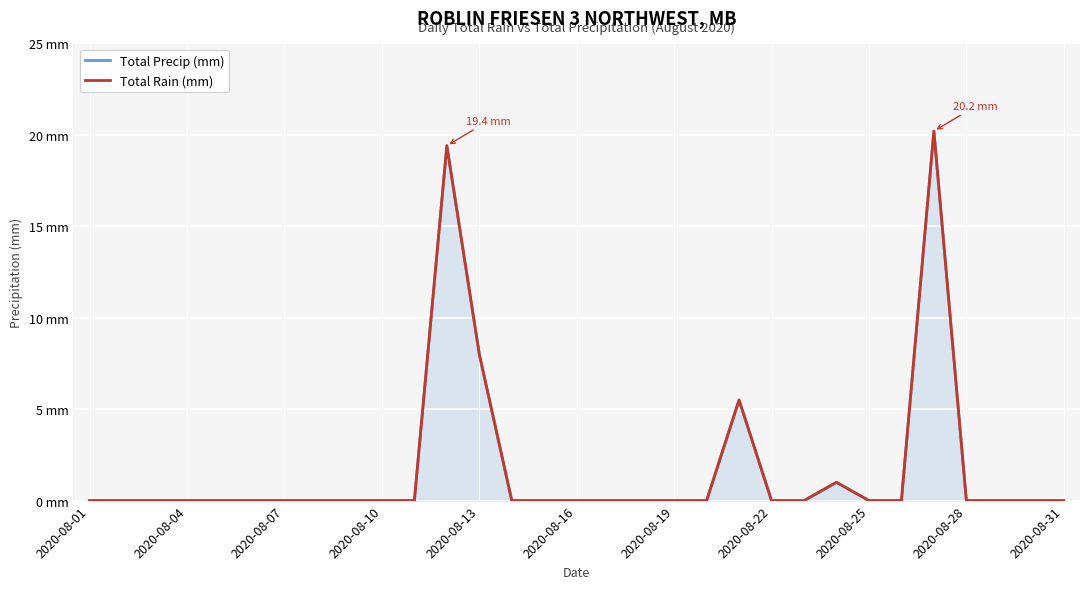

What is the maximum value for Total Precip (mm)?

20.2